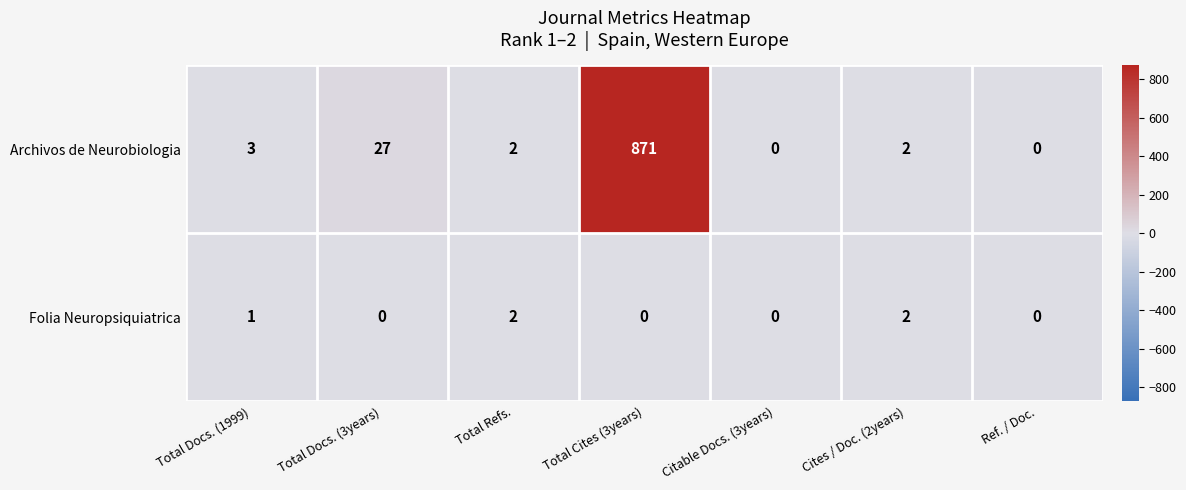

Which series has the largest total across all categories?

Archivos de Neurobiologia